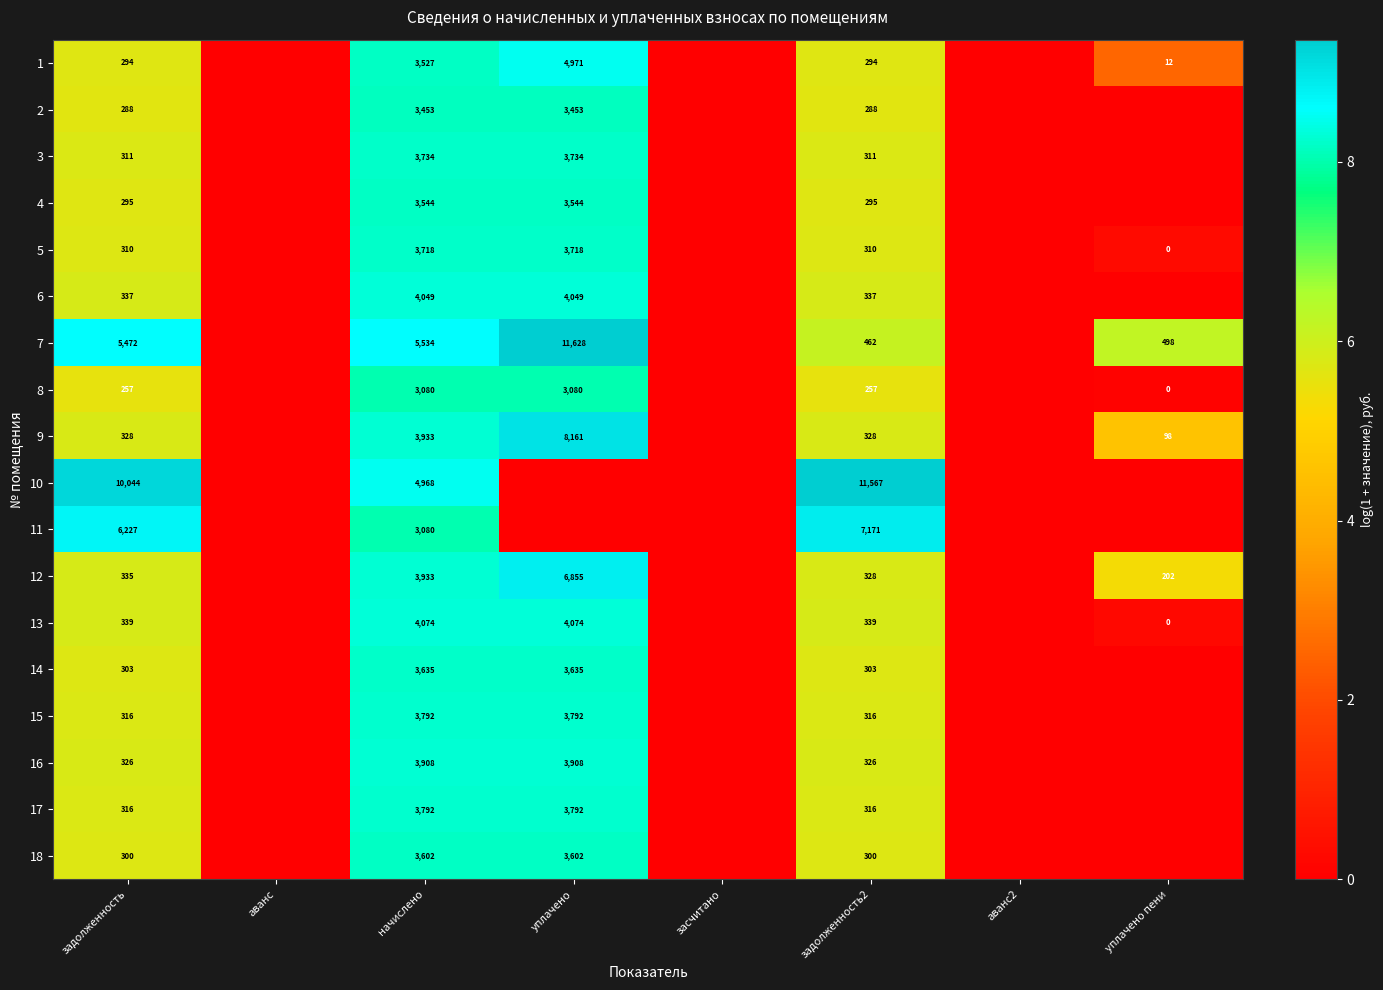

What is the total value across all series at начислено?

69356